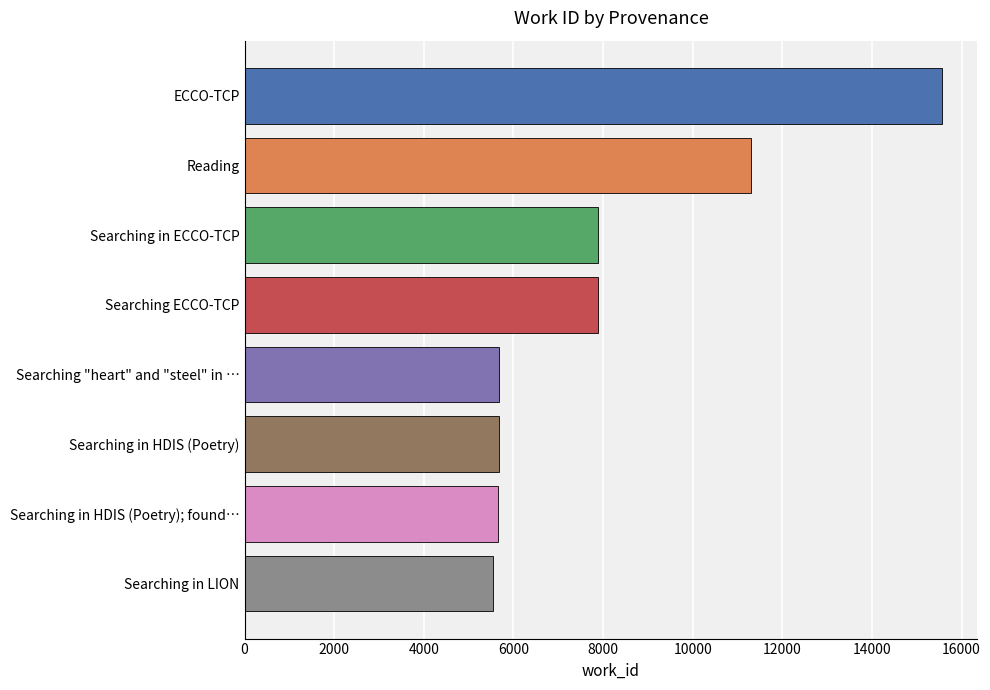

Is it true that the value at Searching in ECCO-TCP is 7877?

True